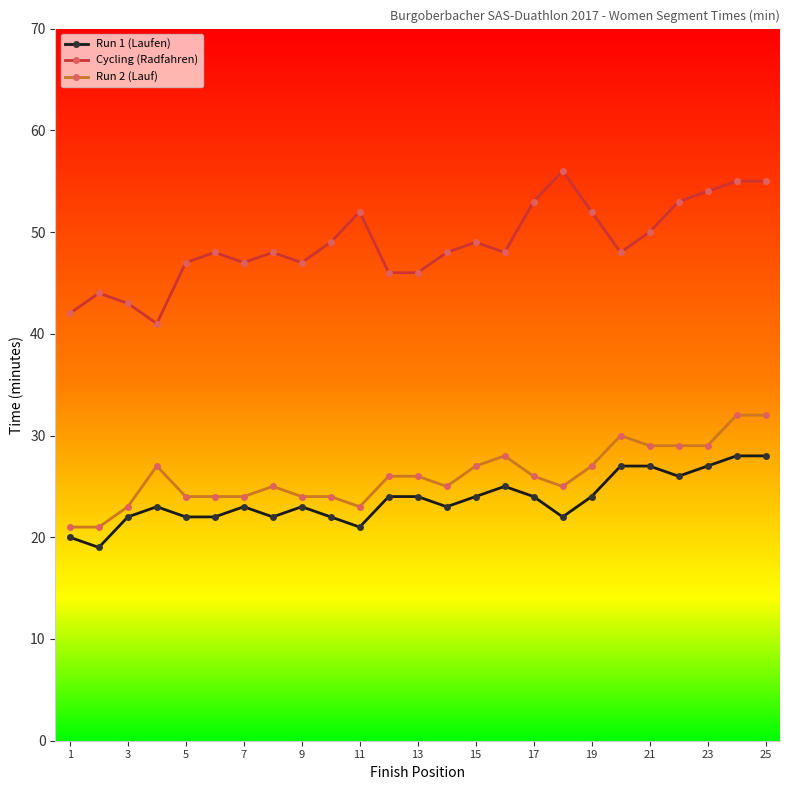

Rank the series by their maximum value, from highest to lowest.

Cycling (Radfahren), Run 2 (Lauf), Run 1 (Laufen)